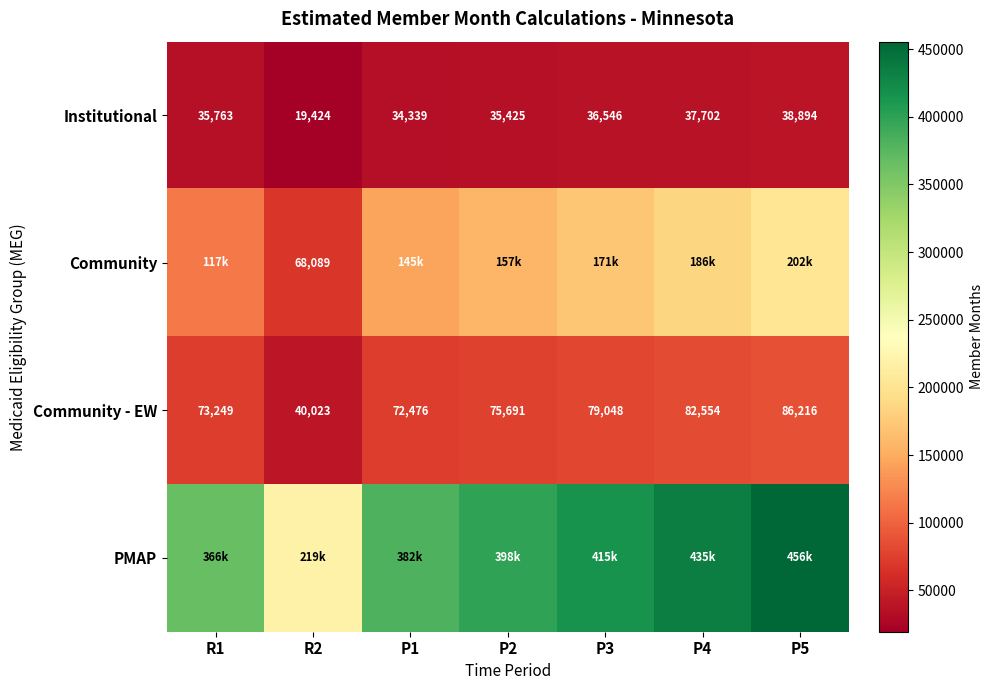

What is the difference between the maximum and second lowest values in the PMAP series?

89071.9